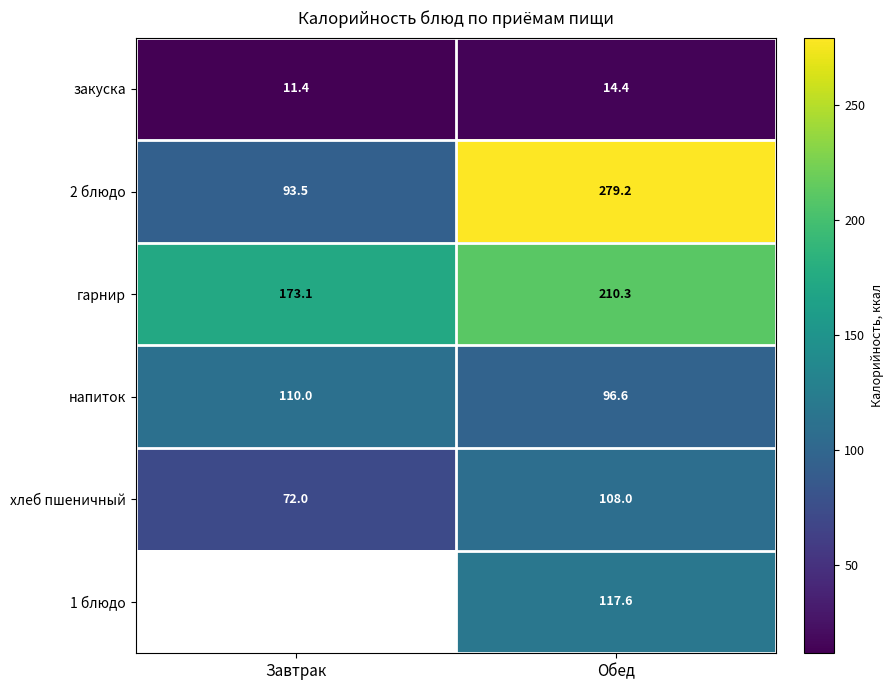

At which category does the chart reach its minimum across all series?

Завтрак